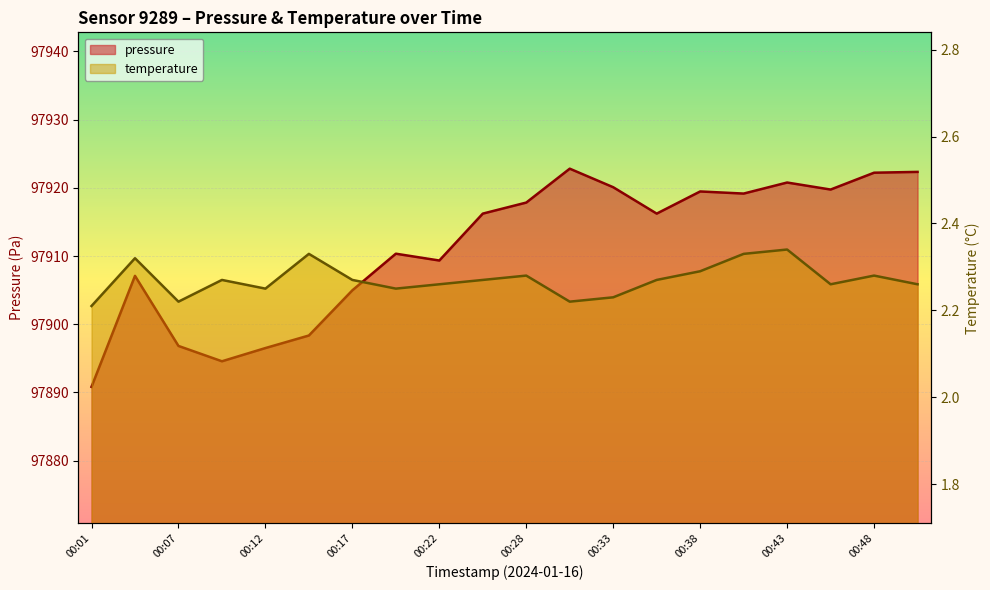

Reading left to right, list all the values displayed in this chart.

pressure: 97890.8	97907.1	97896.8	97894.6	97896.5	97898.3	97905.0	97910.3	97909.3	97916.2	97917.8	97922.8	97920.1	97916.2	97919.5	97919.2	97920.8	97919.8	97922.2	97922.3
temperature: 2.2	2.3	2.2	2.3	2.2	2.3	2.3	2.2	2.3	2.3	2.3	2.2	2.2	2.3	2.3	2.3	2.3	2.3	2.3	2.3